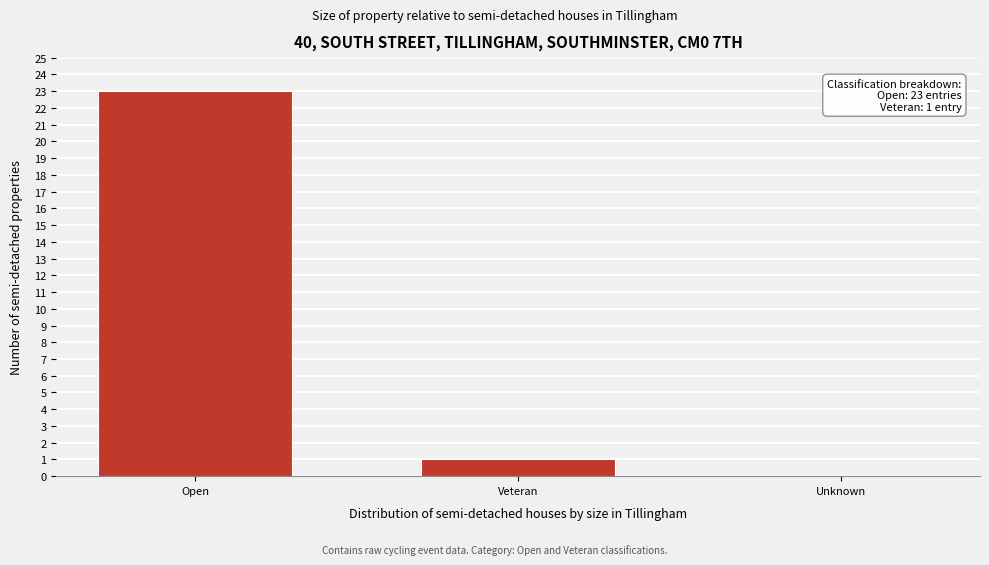

Reading right to left, what are all the values shown in this chart?

Unknown=0	Veteran=1	Open=23